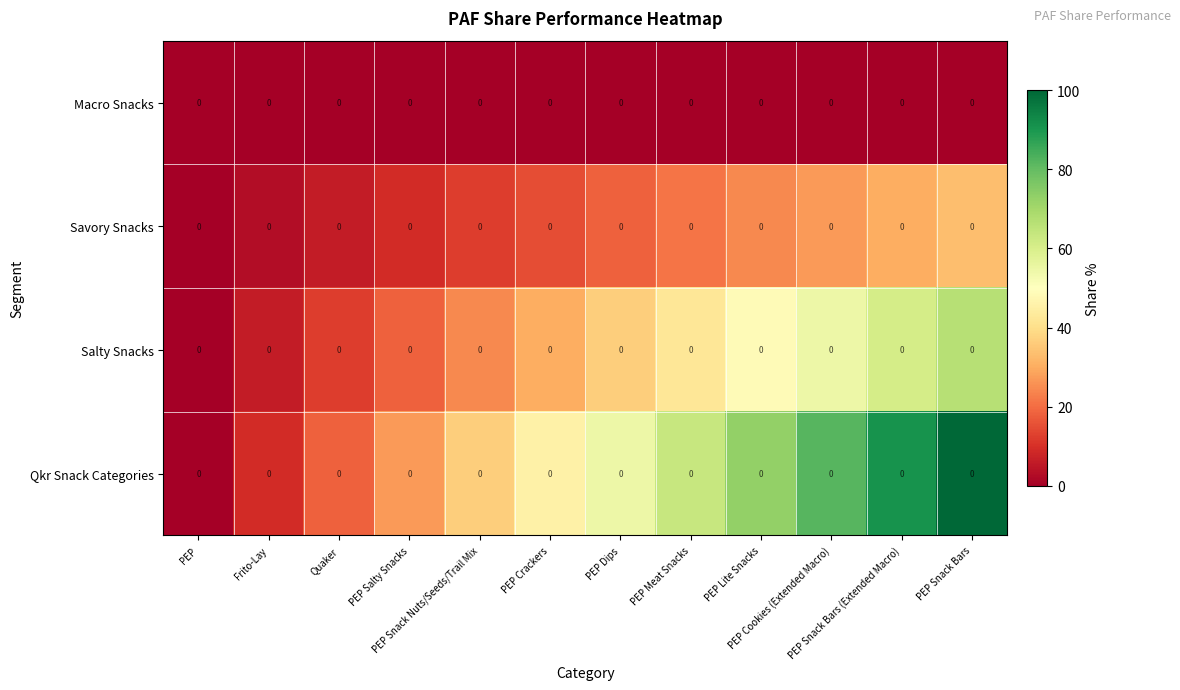

Reading left to right, list all the values displayed in this chart.

Macro Snacks: PEP=0.0	Frito-Lay=0.0	Quaker=0.0	PEP Salty Snacks=0.0	PEP Snack Nuts/Seeds/Trail Mix=0.0	PEP Crackers=0.0	PEP Dips=0.0	PEP Meat Snacks=0.0	PEP Lite Snacks=0.0	PEP Cookies (Extended Macro)=0.0	PEP Snack Bars (Extended Macro)=0.0	PEP Snack Bars=0.0
Savory Snacks: PEP=0.0	Frito-Lay=0.0	Quaker=0.0	PEP Salty Snacks=0.0	PEP Snack Nuts/Seeds/Trail Mix=0.0	PEP Crackers=0.0	PEP Dips=0.0	PEP Meat Snacks=0.0	PEP Lite Snacks=0.0	PEP Cookies (Extended Macro)=0.0	PEP Snack Bars (Extended Macro)=0.0	PEP Snack Bars=0.0
Salty Snacks: PEP=0.0	Frito-Lay=0.0	Quaker=0.0	PEP Salty Snacks=0.0	PEP Snack Nuts/Seeds/Trail Mix=0.0	PEP Crackers=0.0	PEP Dips=0.0	PEP Meat Snacks=0.0	PEP Lite Snacks=0.0	PEP Cookies (Extended Macro)=0.0	PEP Snack Bars (Extended Macro)=0.0	PEP Snack Bars=0.0
Qkr Snack Categories: PEP=0.0	Frito-Lay=0.0	Quaker=0.0	PEP Salty Snacks=0.0	PEP Snack Nuts/Seeds/Trail Mix=0.0	PEP Crackers=0.0	PEP Dips=0.0	PEP Meat Snacks=0.0	PEP Lite Snacks=0.0	PEP Cookies (Extended Macro)=0.0	PEP Snack Bars (Extended Macro)=0.0	PEP Snack Bars=0.0